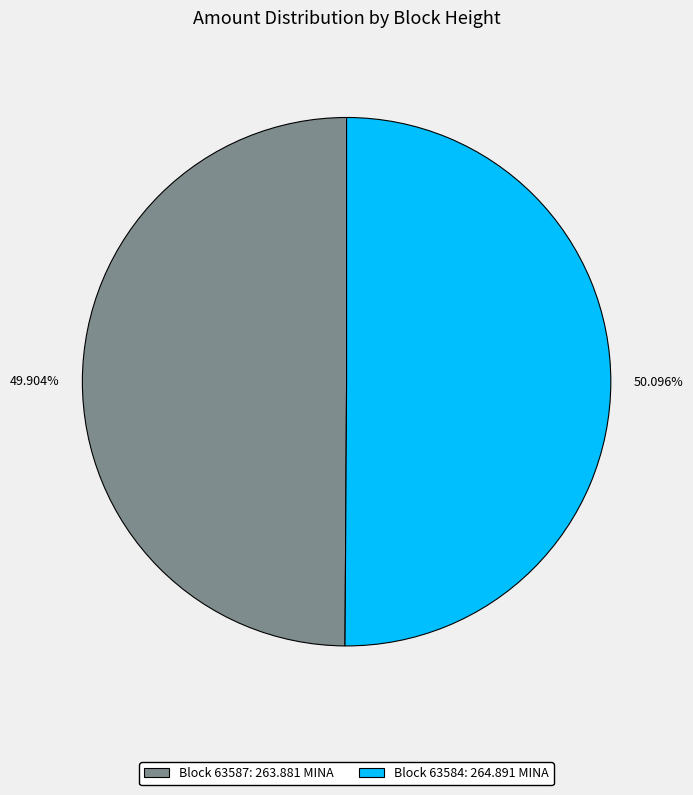

Is there any slice that represents more than half of the pie?

Yes